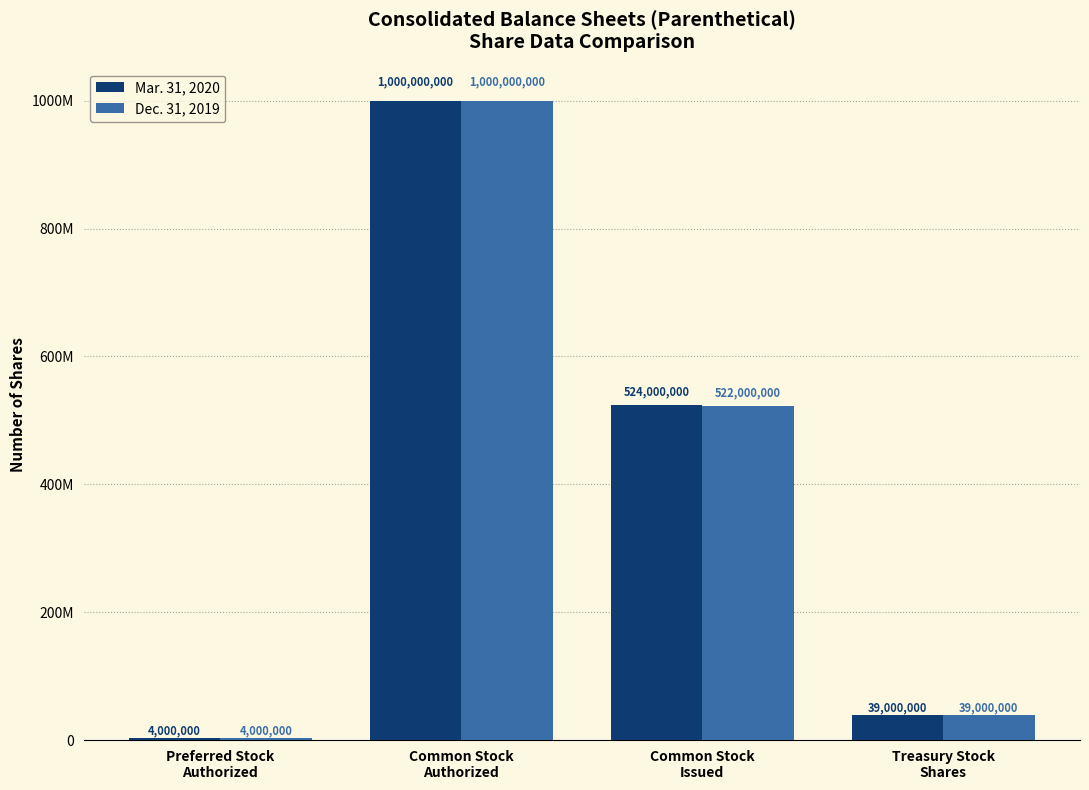

Reading left to right, extract all data points from this chart.

Mar. 31, 2020: 4000000	1000000000	524000000	39000000
Dec. 31, 2019: 4000000	1000000000	522000000	39000000